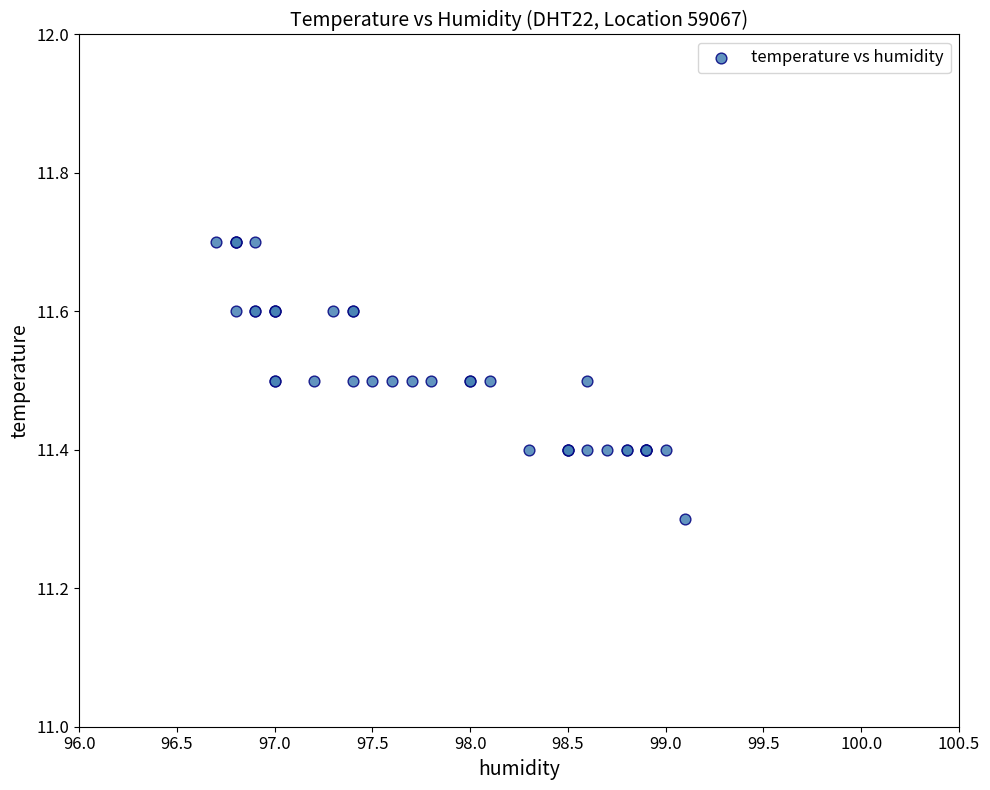

What Y value in the scatter plot is closest to 11?

11.3